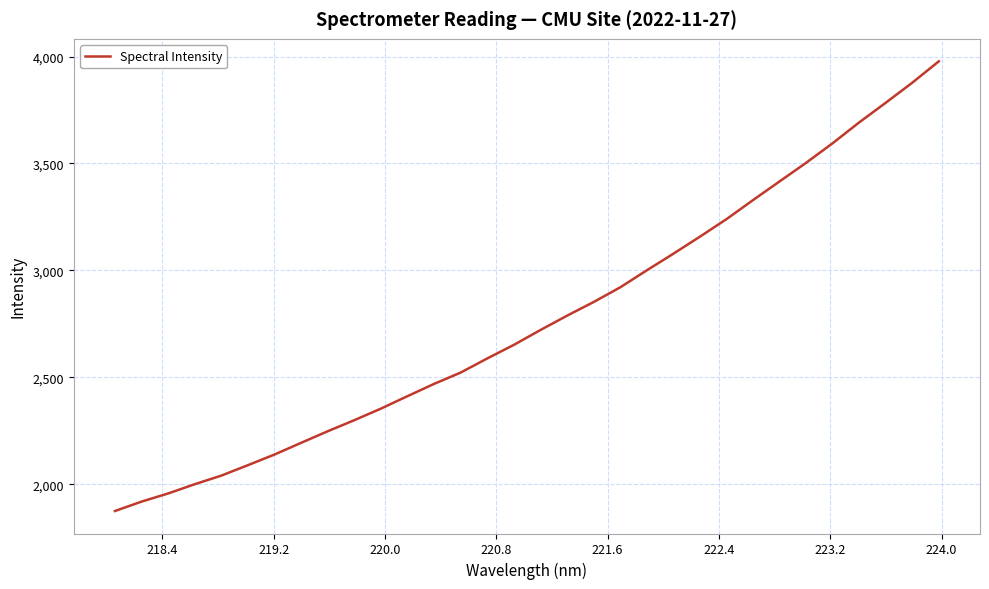

True or false: the data has more than 1 interior local peaks.

False